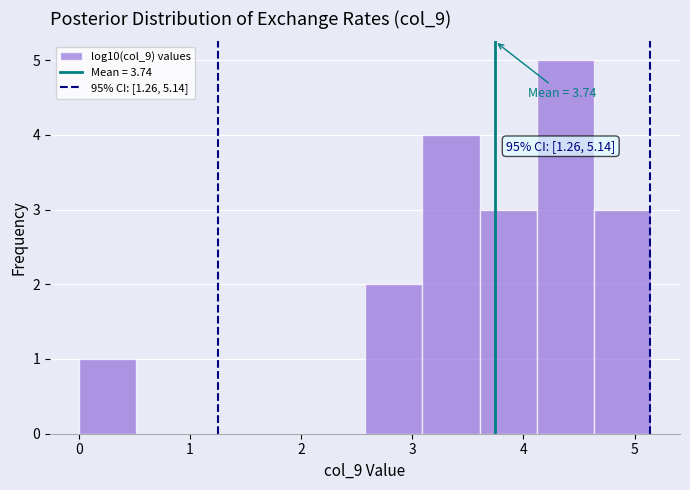

Which range on the x-axis has the tallest bar?

4.1 to 4.6